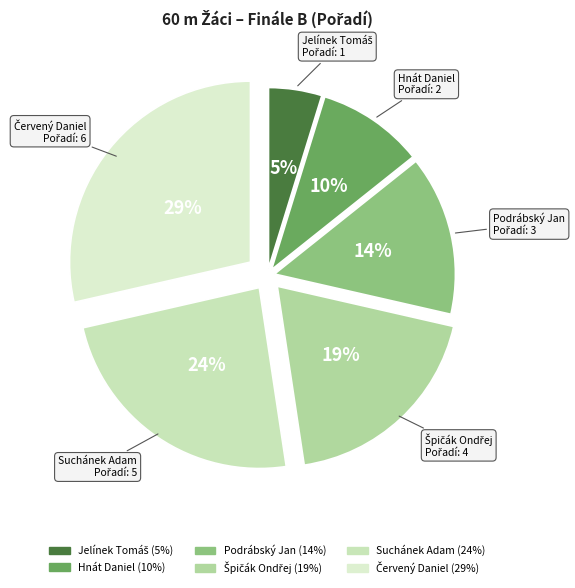

Is it true that Suchánek Adam is 16% of the pie?

False